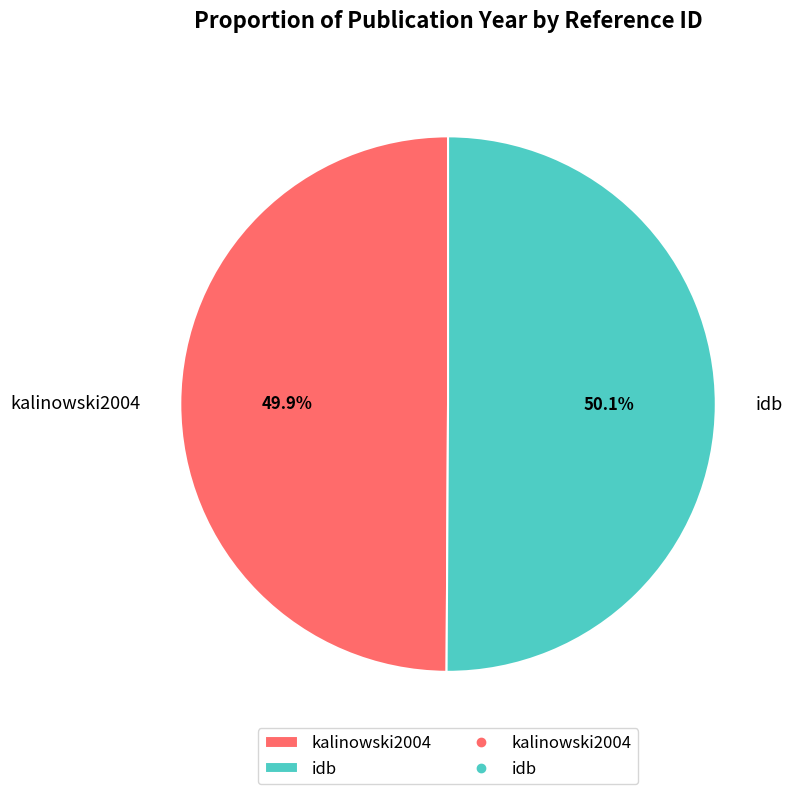

What portion of the pie excludes idb?

49.9%